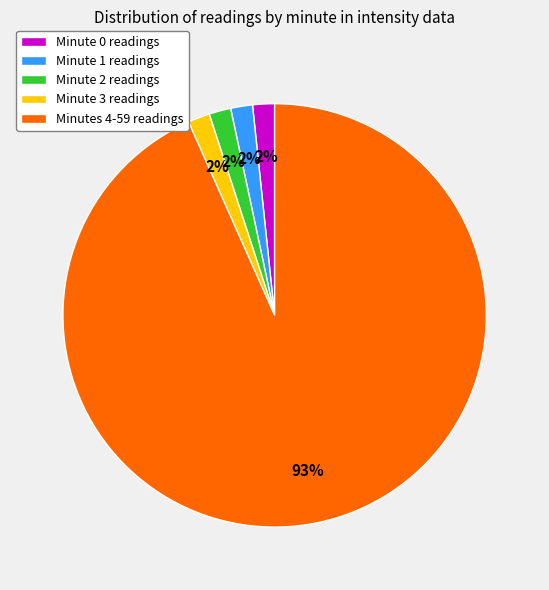

Which category has the biggest portion of the pie?

Minutes 4-59 readings